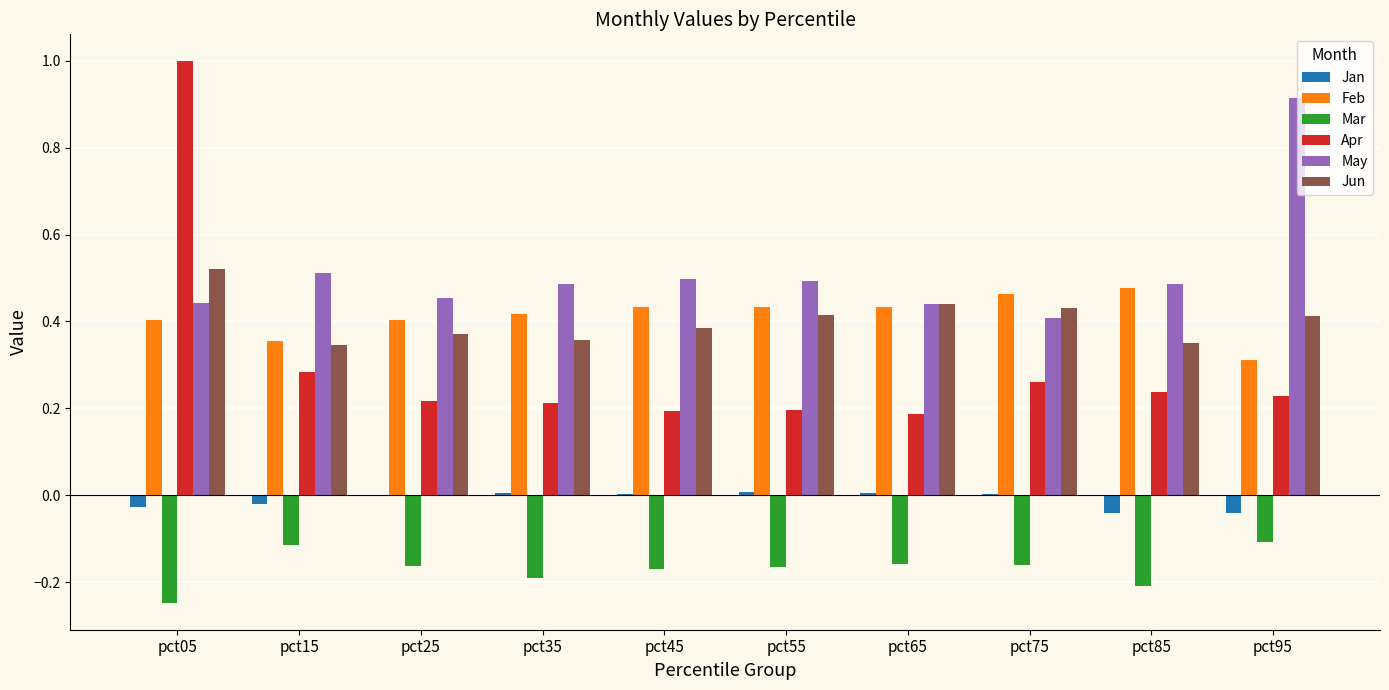

Which series has the largest total across all categories?

May